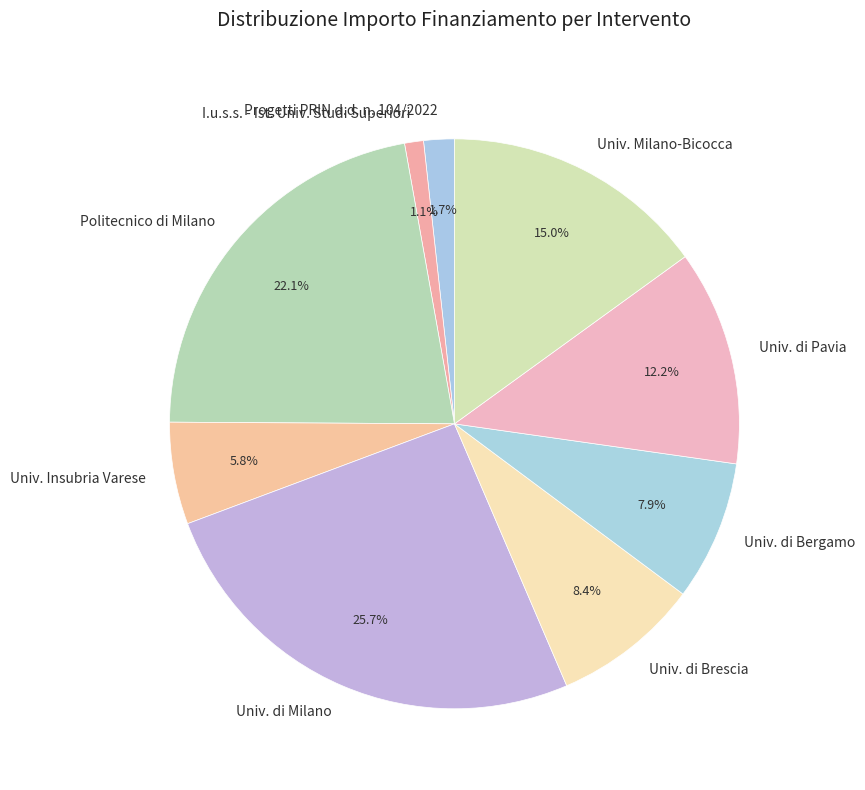

Does any single category account for the majority?

No